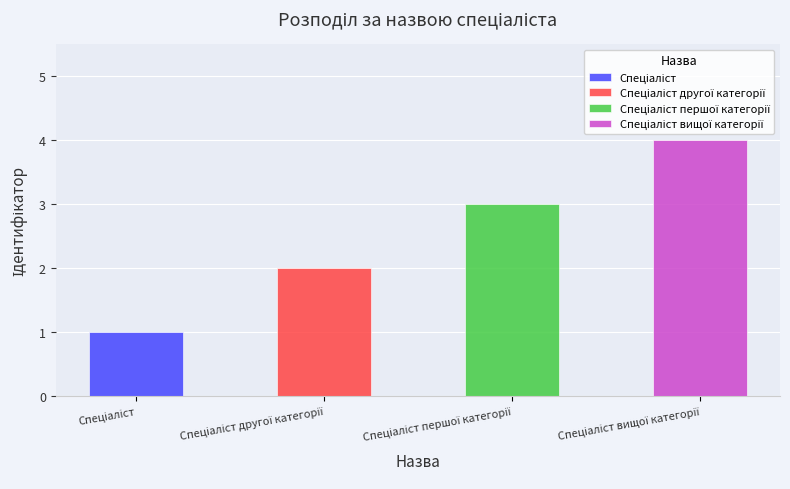

Reading left to right, what are all the values shown in this chart?

Спеціаліст=1	Спеціаліст другої категорії=2	Спеціаліст першої категорії=3	Спеціаліст вищої категорії=4